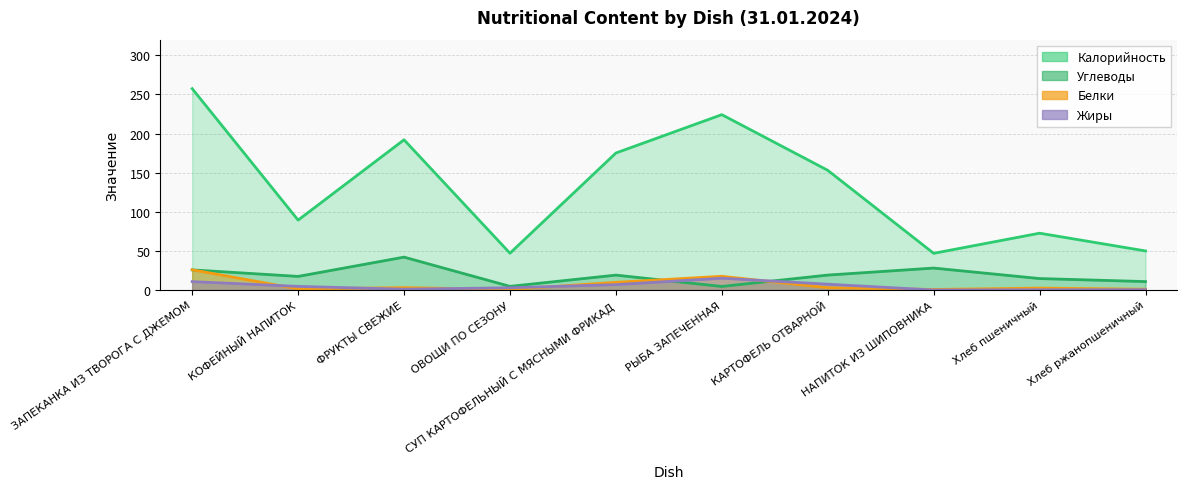

At which category does Жиры reach its first local peak?

РЫБА ЗАПЕЧЕННАЯ